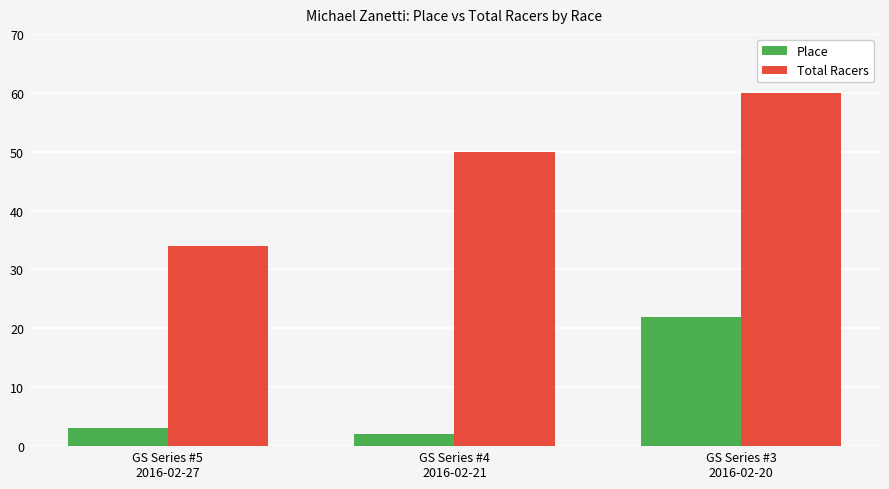

How many values in the Total Racers series are below 50?

1